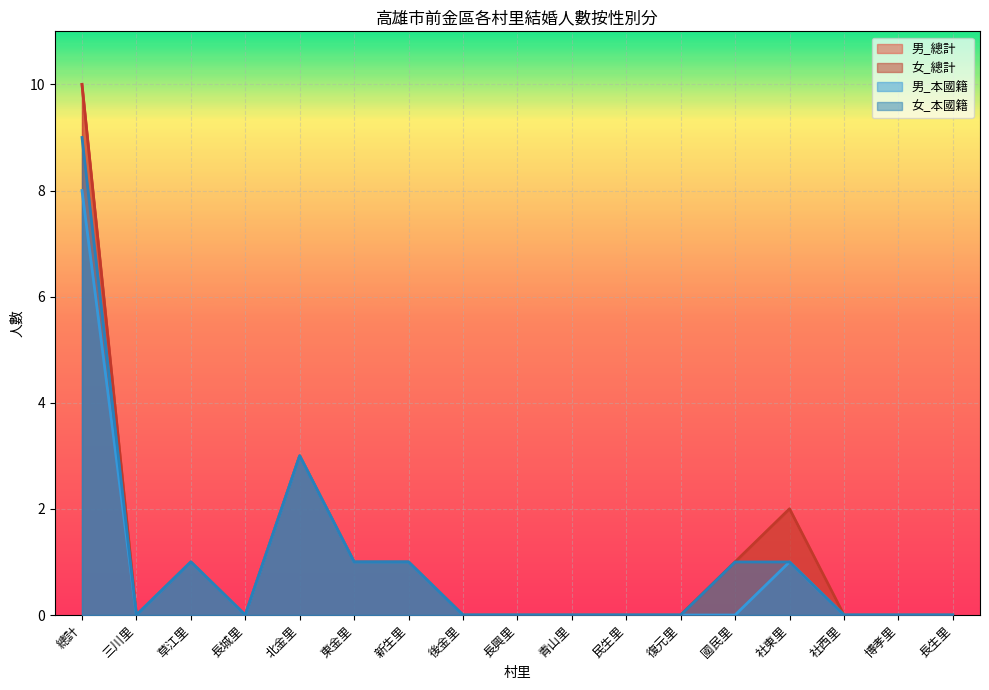

Where is 男_本國籍 nearest to the value 4?

北金里